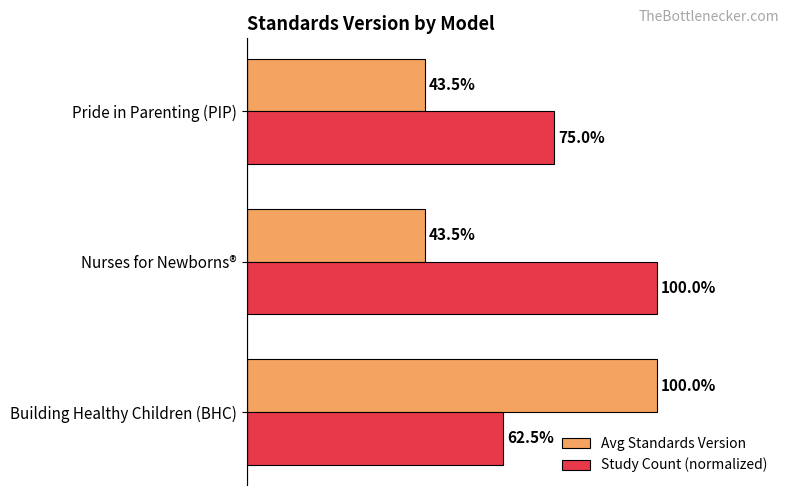

Rank the series by their average value, from highest to lowest.

Study Count (normalized), Avg Standards Version